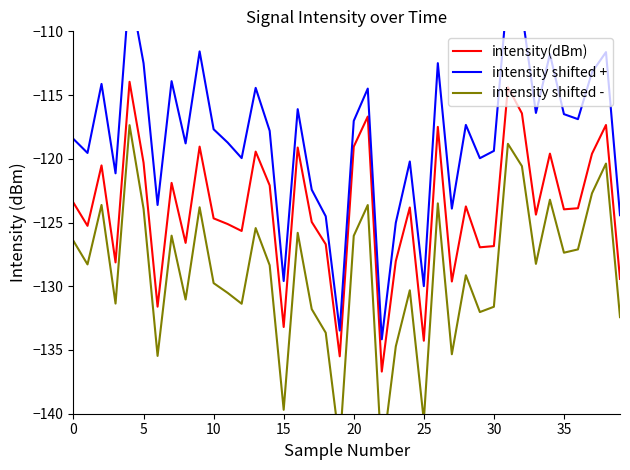

What is the difference between the intensity shifted - values at 0 and 13?

1.0